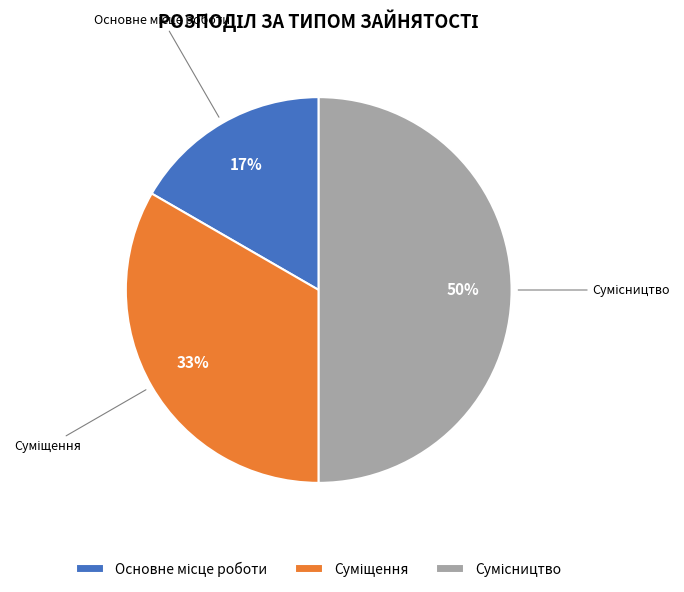

Count the number of slices in the pie.

3